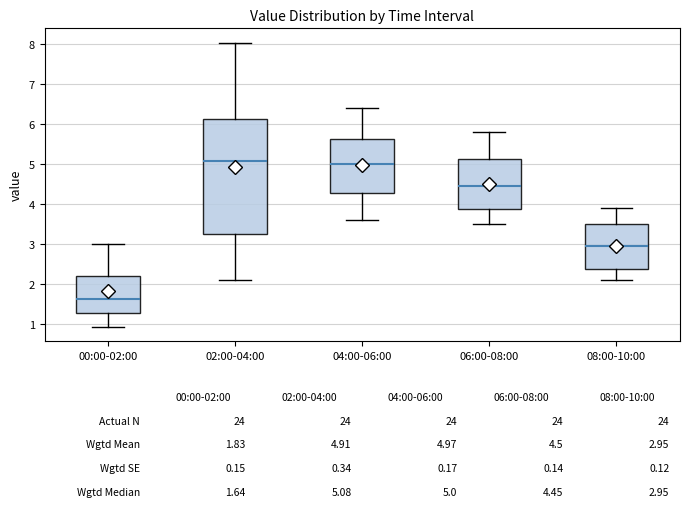

Comparing the boxes themselves (not the whiskers), which one is the tallest?

02:00-04:00